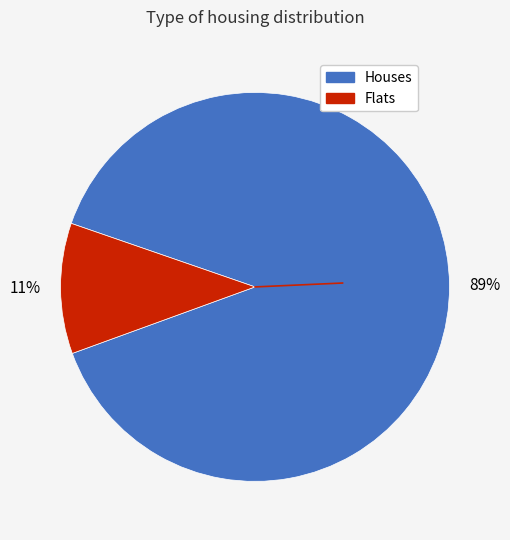

Is there a majority slice in this chart?

Yes